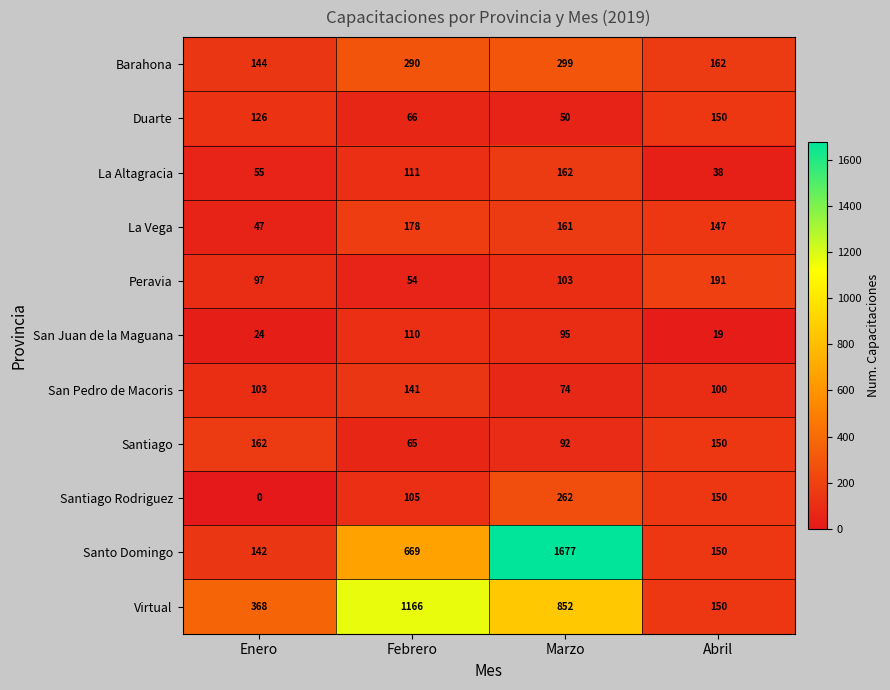

How many series are shown in this chart?

11